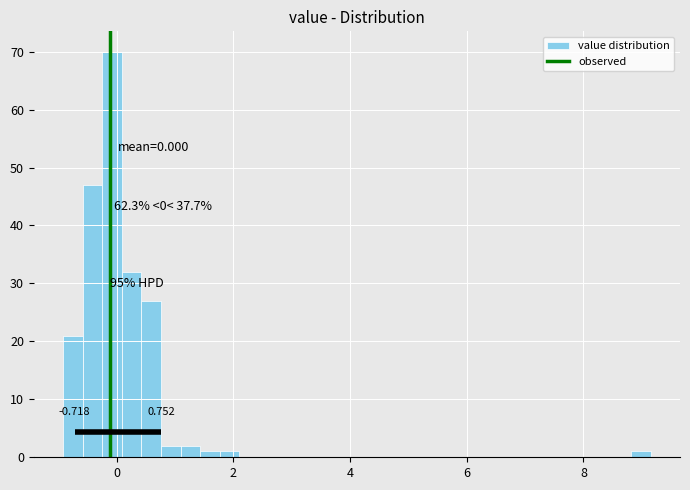

Read against the x-axis, roughly where is the centre of the tallest bar?

0.0